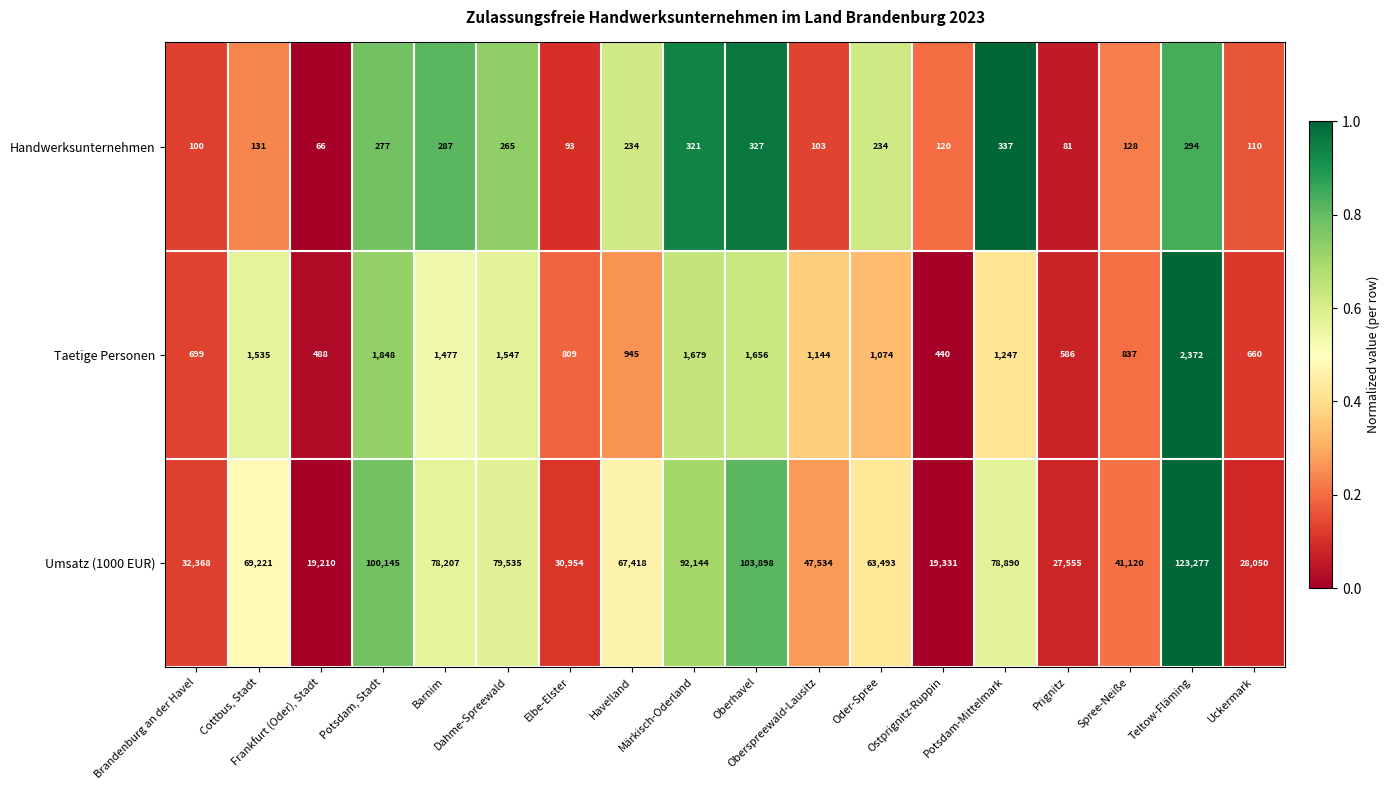

How many categories are shown in the chart?

18